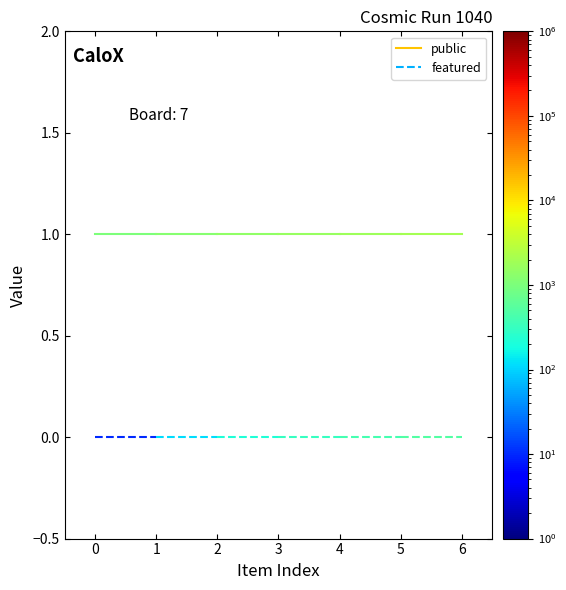

Count the number of data series in this chart.

2